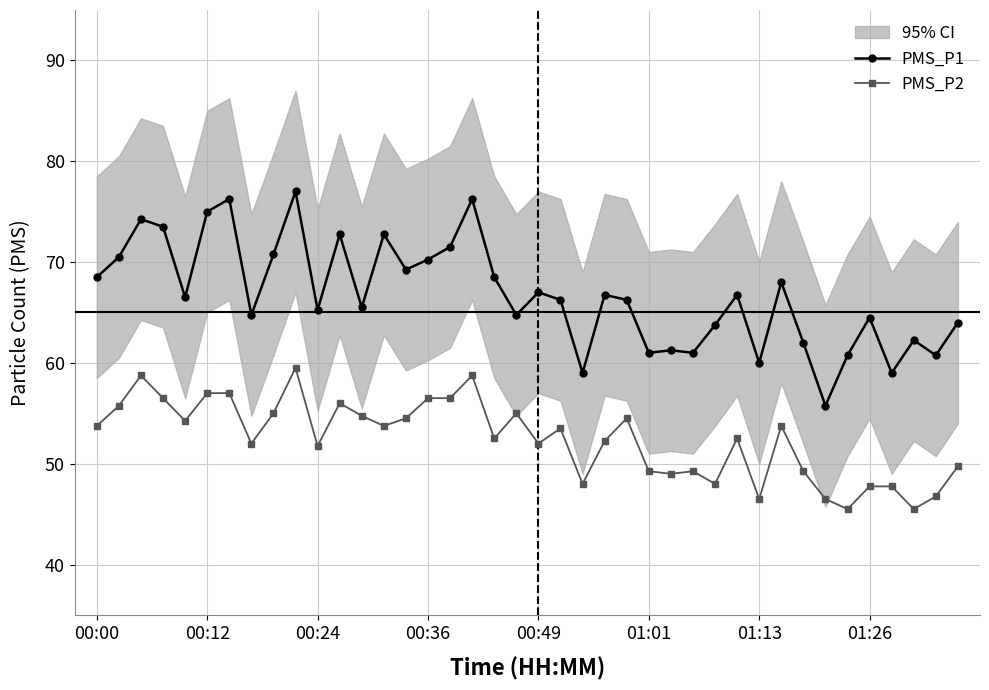

True or false: PMS_P1 and PMS_P2 intersect in this chart.

False